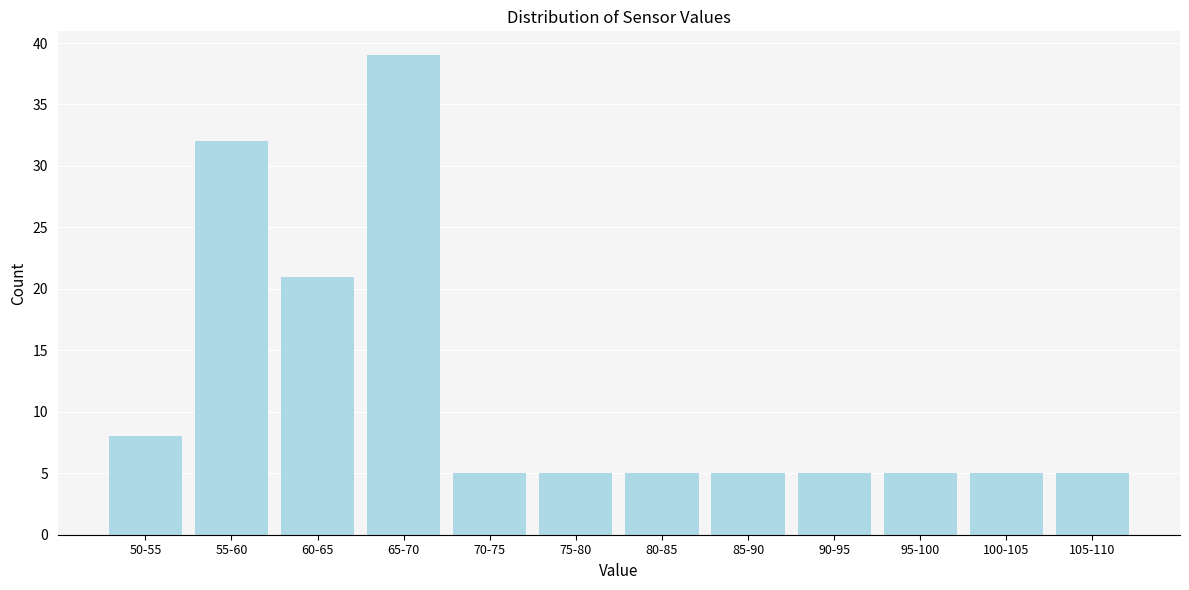

Reading left to right, what are all the values shown in this chart?

8	32	21	39	5	5	5	5	5	5	5	5